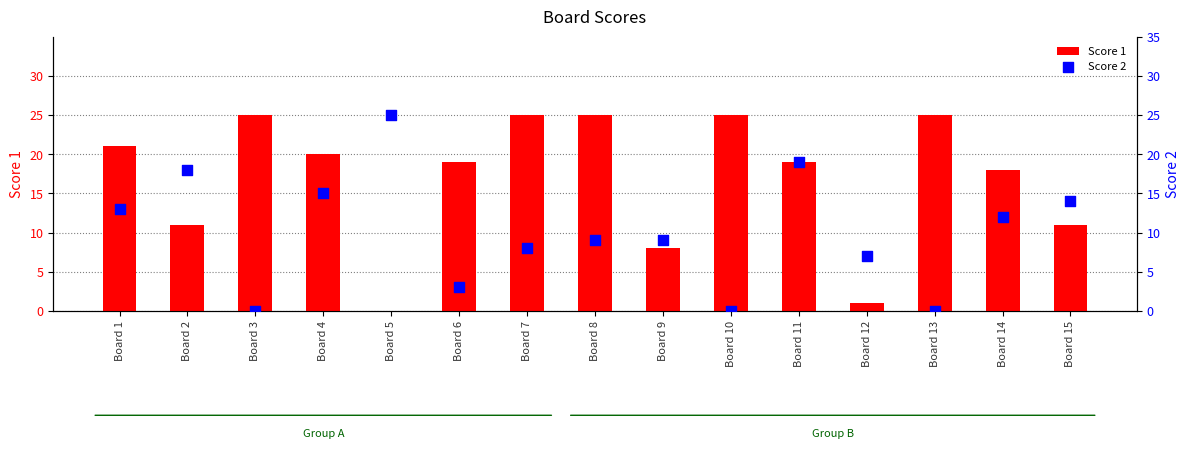

Which series reaches the minimum Y coordinate?

Score 1